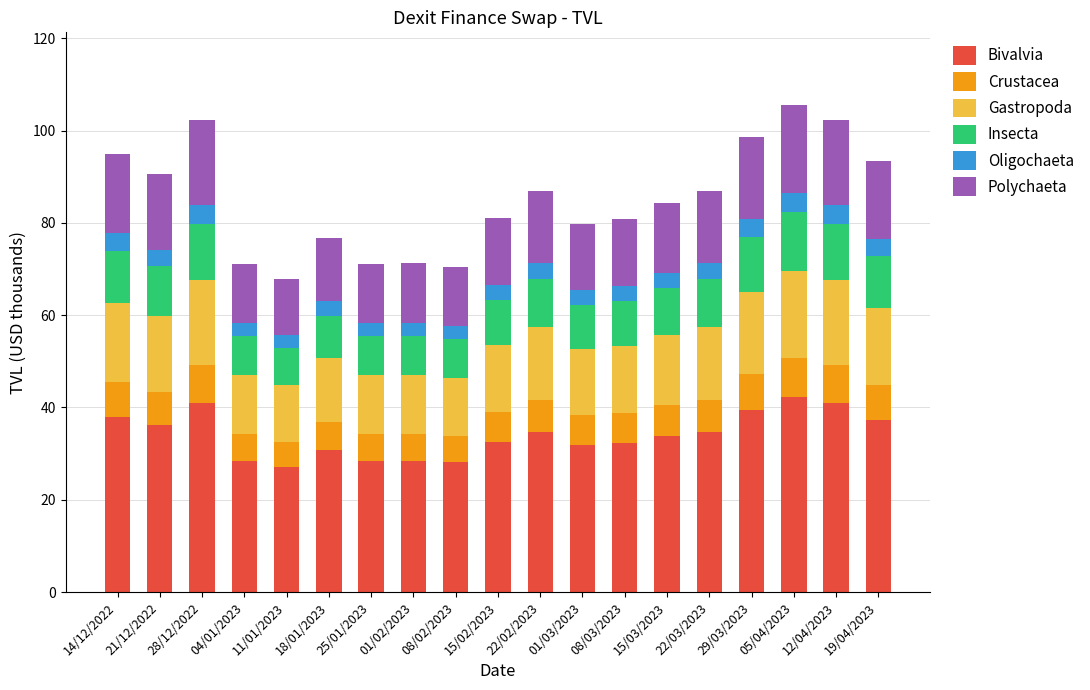

What is the difference between the maximum and minimum values in the Bivalvia series?

15.0